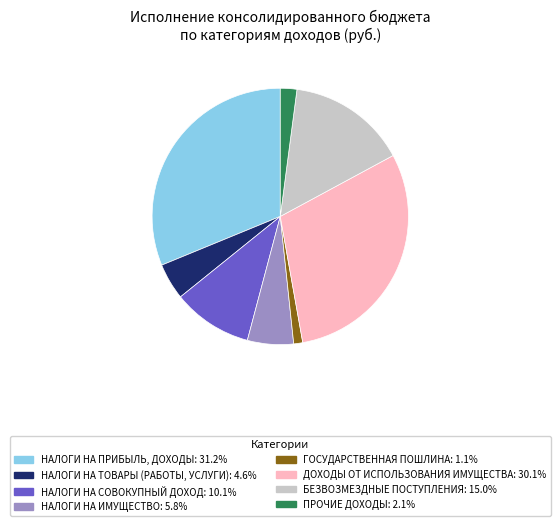

Is the sum of НАЛОГИ НА ПРИБЫЛЬ, ДОХОДЫ and НАЛОГИ НА СОВОКУПНЫЙ ДОХОД greater than half?

No